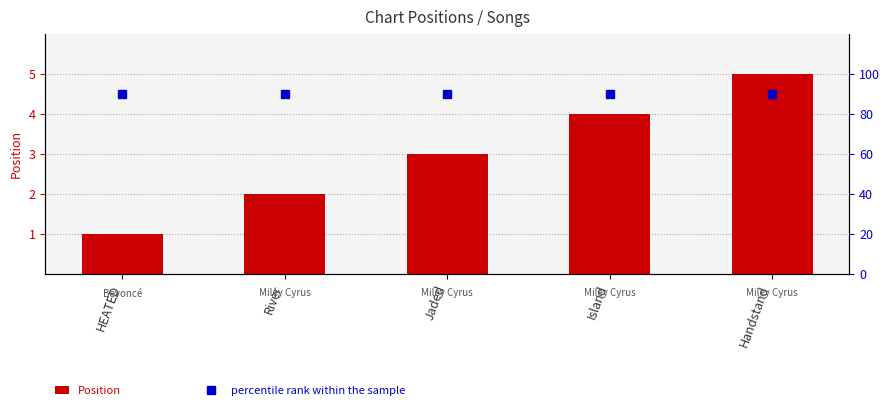

How many groups of bars are there?

5